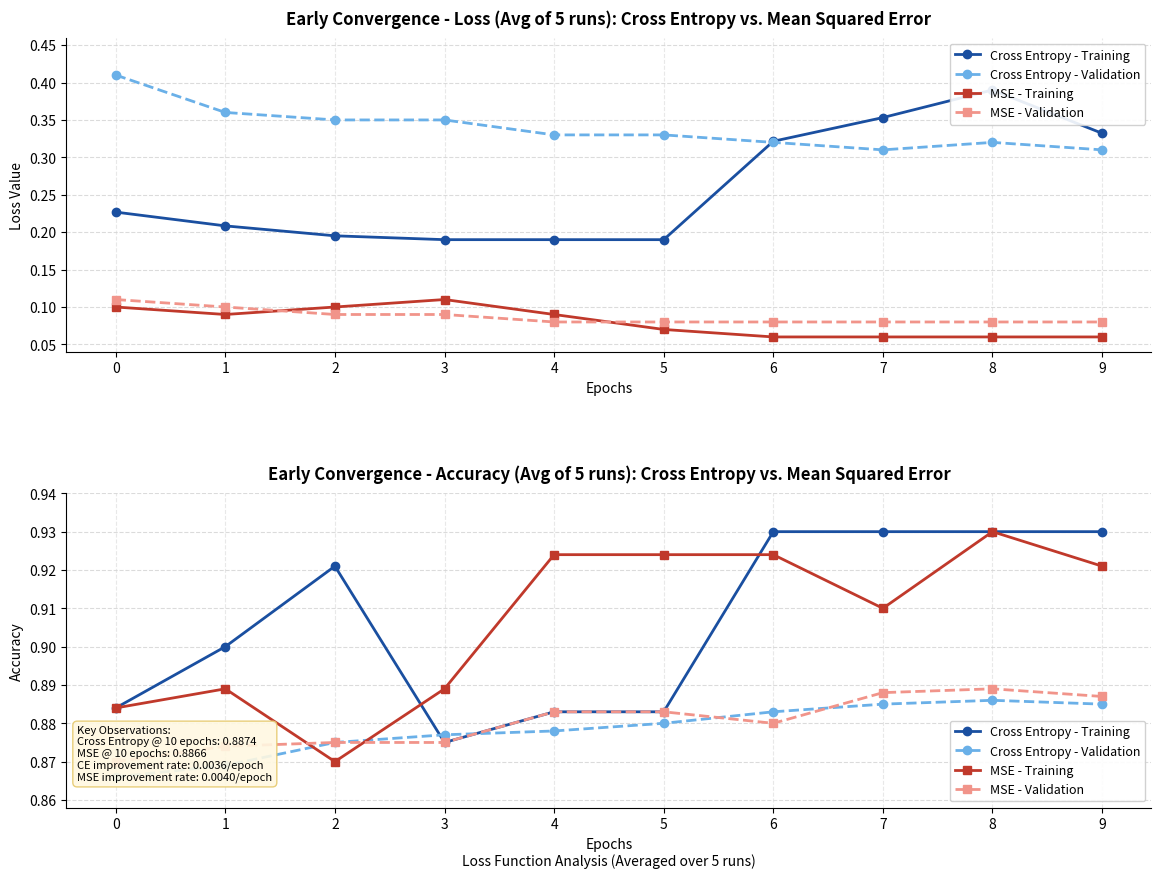

Does the chart display data point markers on the line(s)?

Yes